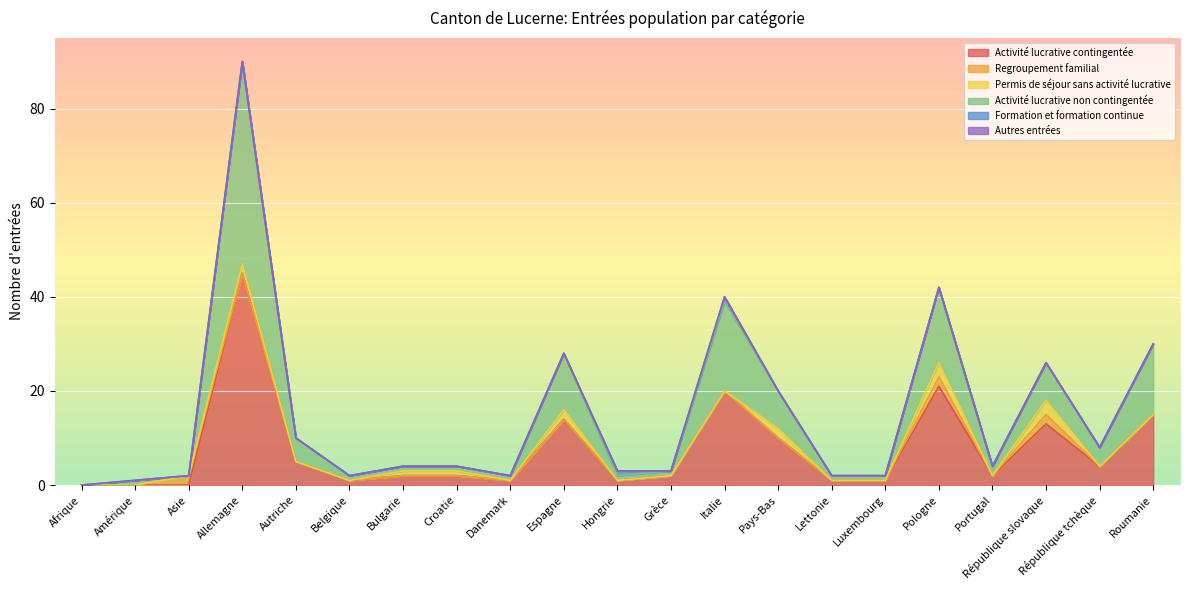

True or false: Autres entrées and Regroupement familial intersect in this chart.

False